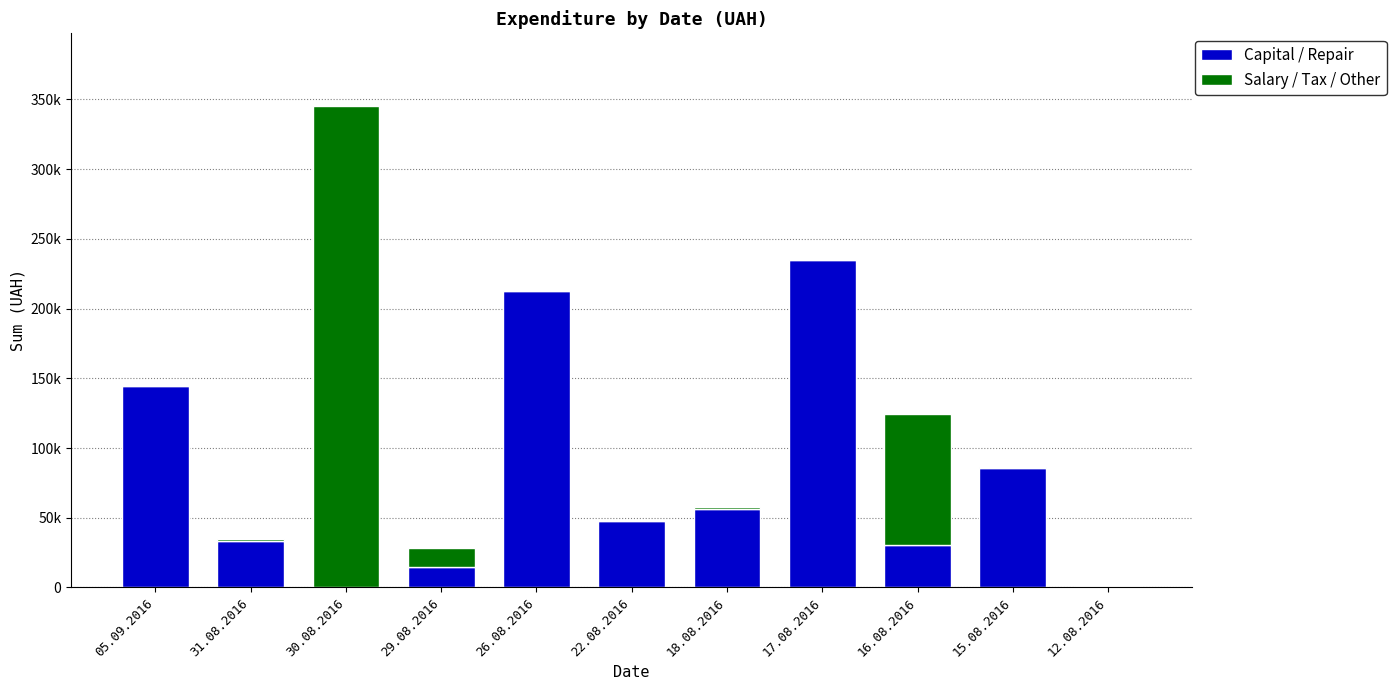

What are all the series names shown in the legend?

Capital / Repair, Salary / Tax / Other